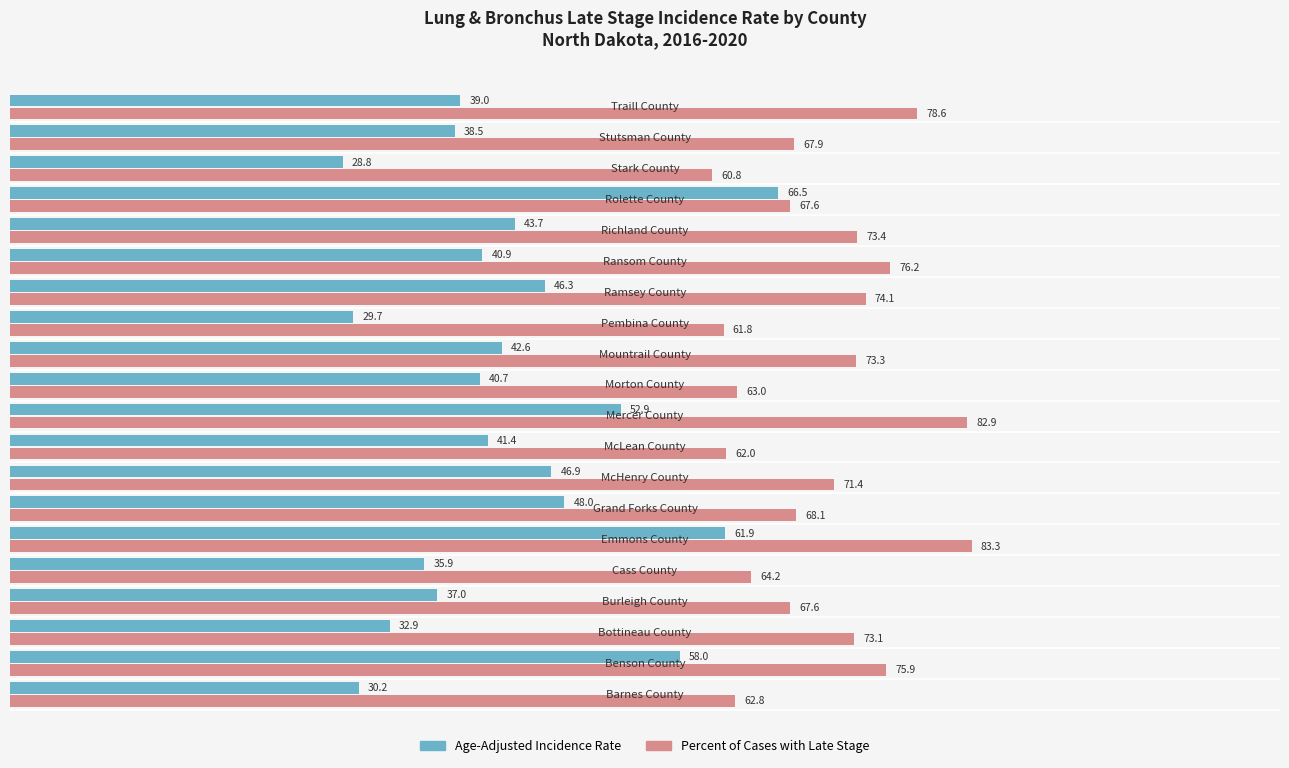

Which series has the largest range (max minus min)?

Age-Adjusted Incidence Rate